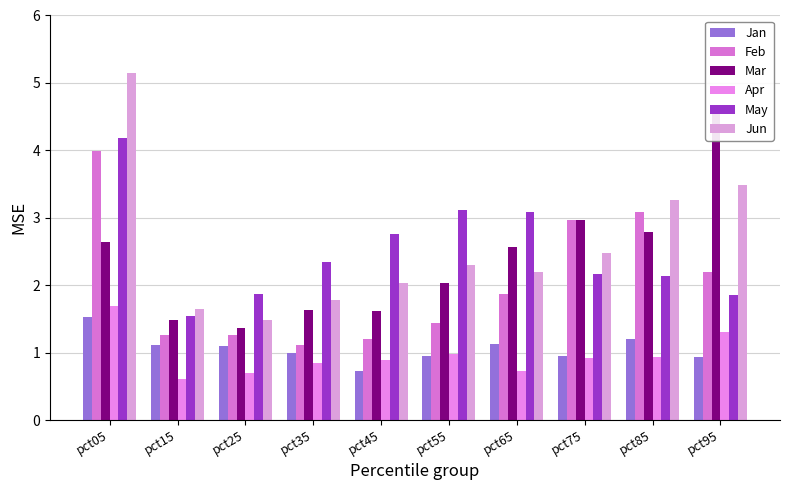

What is the difference between the maximum and minimum values in the Jan series?

0.8